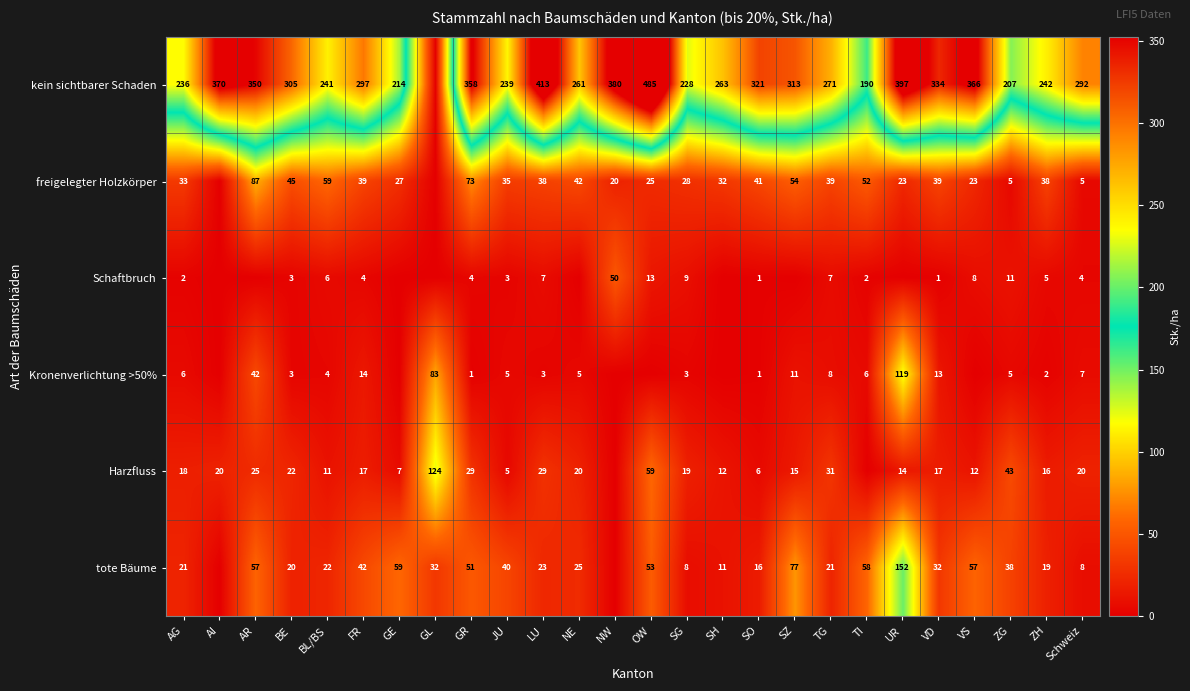

Rank the series at LU from highest to lowest value.

kein sichtbarer Schaden, freigelegter Holzkörper, Harzfluss, tote Bäume, Schaftbruch, Kronenverlichtung >50%